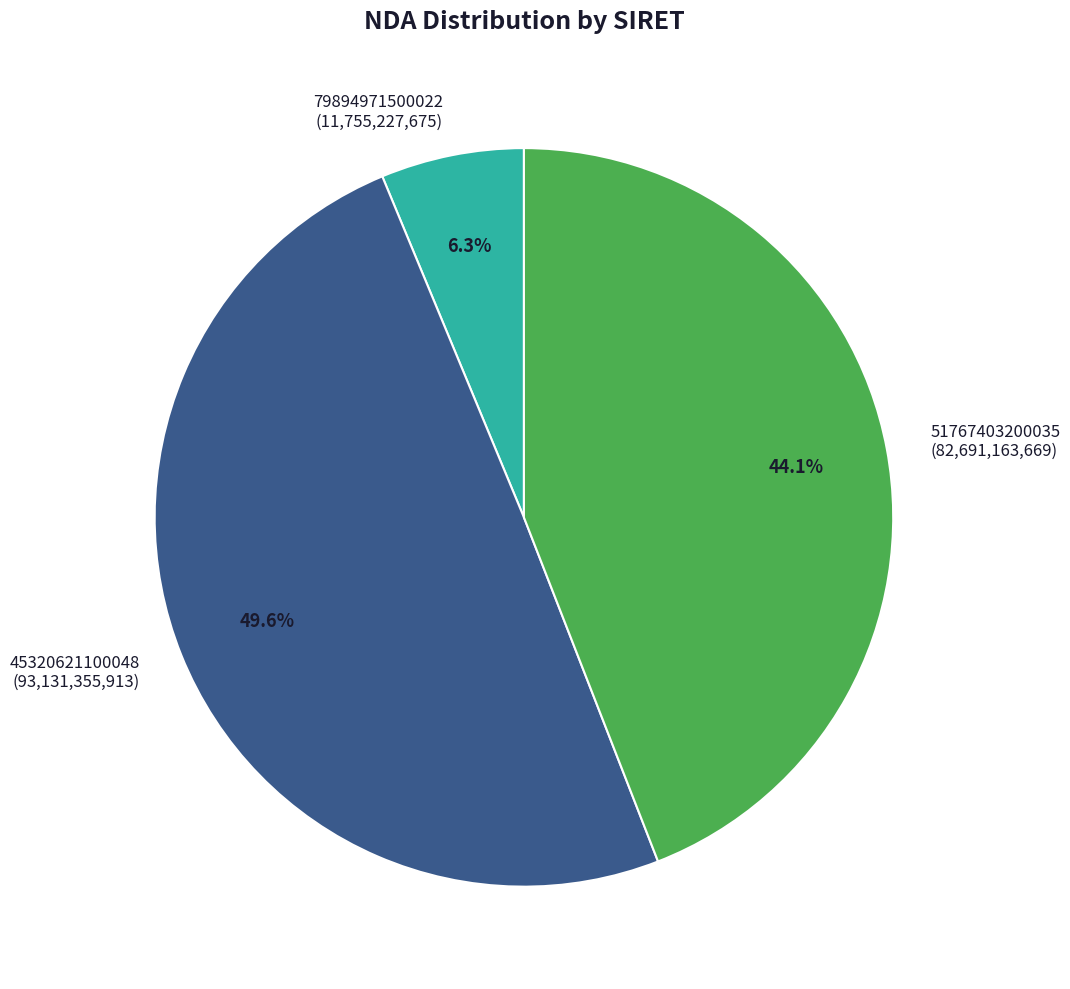

Which category has the smallest portion of the pie?

79894971500022